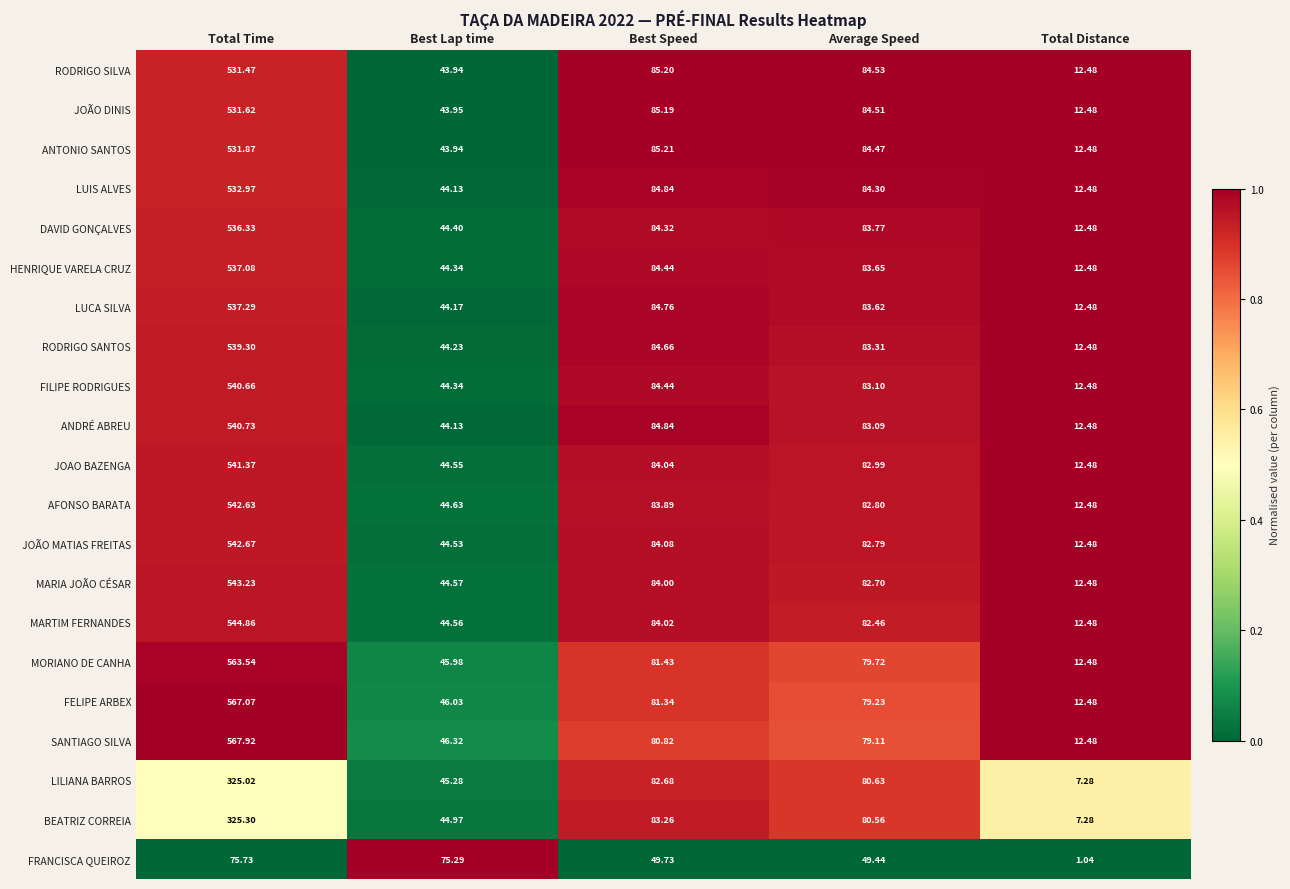

Between Best Lap time and Average Speed, which series saw the biggest shift?

RODRIGO SILVA